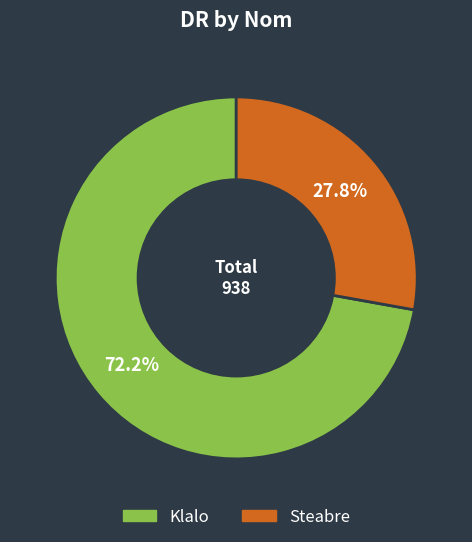

What percentage is the Klalo slice, to the nearest percent?

72%